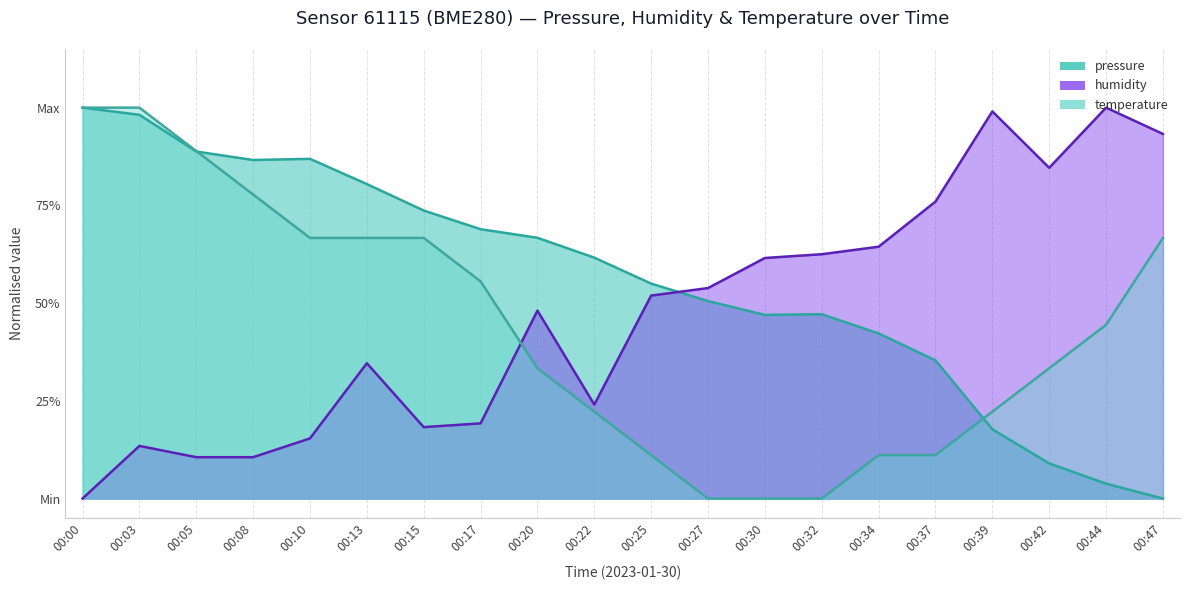

Reading right to left, what are all the values shown in this chart?

pressure: 00:47=0.0	00:44=0.0	00:42=0.1	00:39=0.2	00:37=0.4	00:34=0.4	00:32=0.5	00:30=0.5	00:27=0.5	00:25=0.5	00:22=0.6	00:20=0.7	00:17=0.7	00:15=0.7	00:13=0.8	00:10=0.9	00:08=0.9	00:05=0.9	00:03=1.0	00:00=1.0
humidity: 00:47=0.9	00:44=1.0	00:42=0.8	00:39=1.0	00:37=0.8	00:34=0.6	00:32=0.6	00:30=0.6	00:27=0.5	00:25=0.5	00:22=0.2	00:20=0.5	00:17=0.2	00:15=0.2	00:13=0.3	00:10=0.2	00:08=0.1	00:05=0.1	00:03=0.1	00:00=0.0
temperature: 00:47=0.7	00:44=0.4	00:42=0.3	00:39=0.2	00:37=0.1	00:34=0.1	00:32=0.0	00:30=0.0	00:27=0.0	00:25=0.1	00:22=0.2	00:20=0.3	00:17=0.6	00:15=0.7	00:13=0.7	00:10=0.7	00:08=0.8	00:05=0.9	00:03=1.0	00:00=1.0